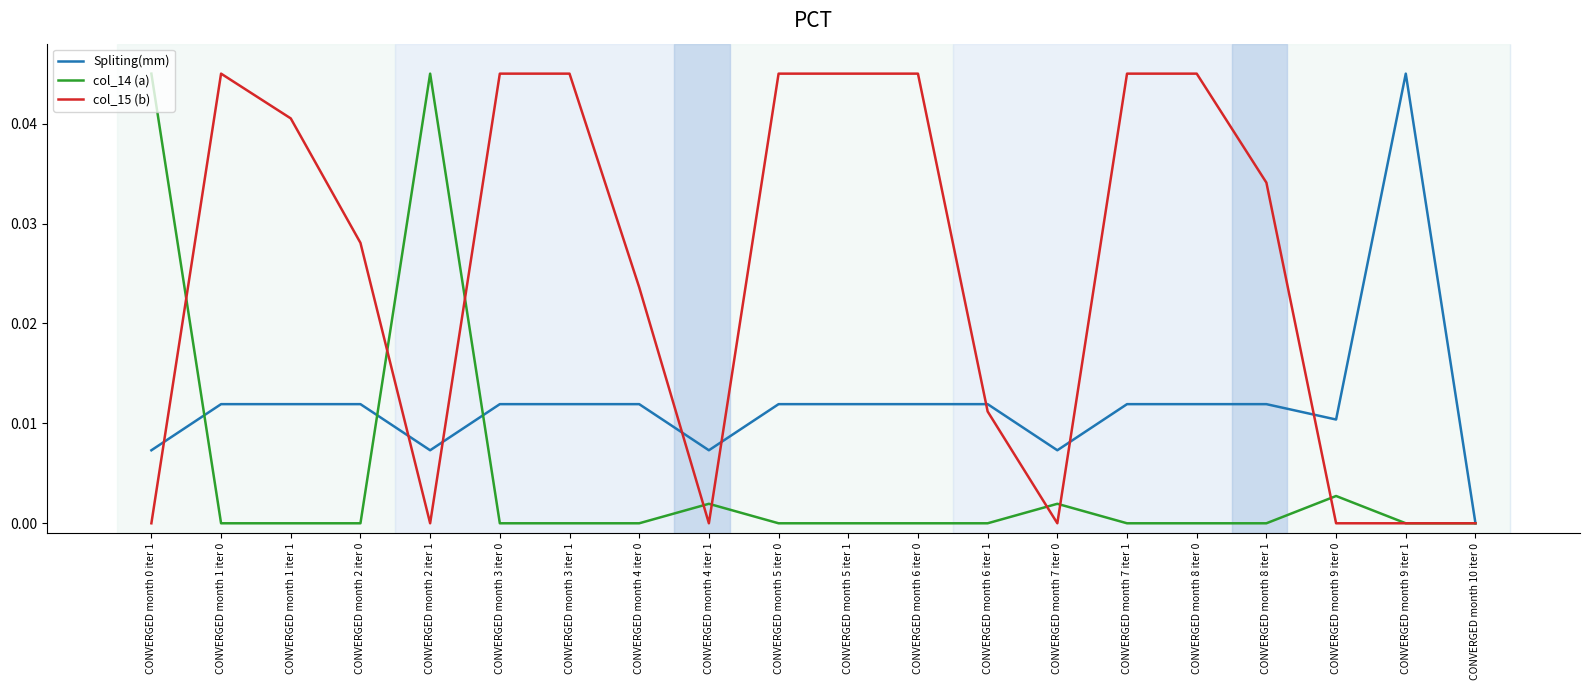

Which series changed the most between CONVERGED month 5 iter 1 and CONVERGED month 9 iter 0?

col_15 (b)